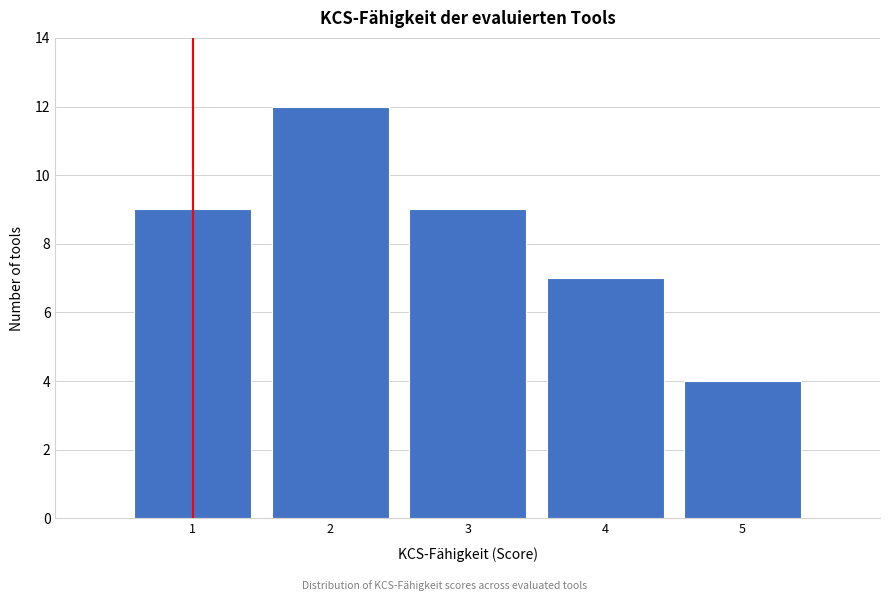

Reading left to right, list all the values displayed in this chart.

9	12	9	7	4